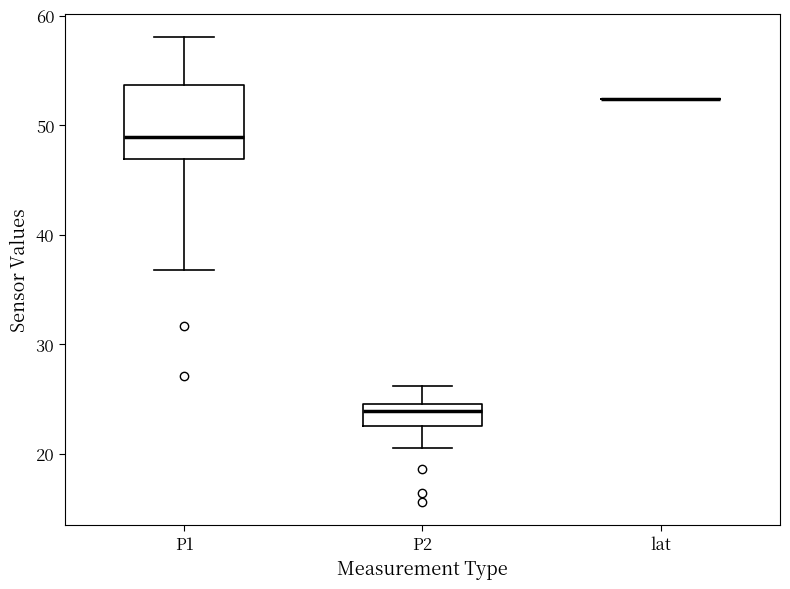

Where does the lower whisker of the box for P2 end on the y-axis? The values are not printed on the chart, so give them approximately, as read against the axis.

21